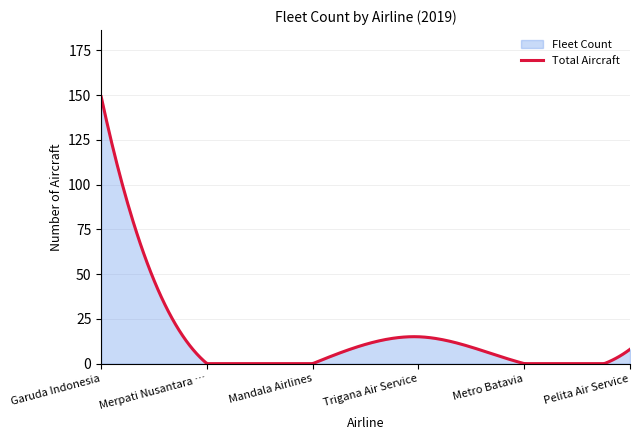

True or false: Garuda Indonesia and Citilink intersect in this chart.

False